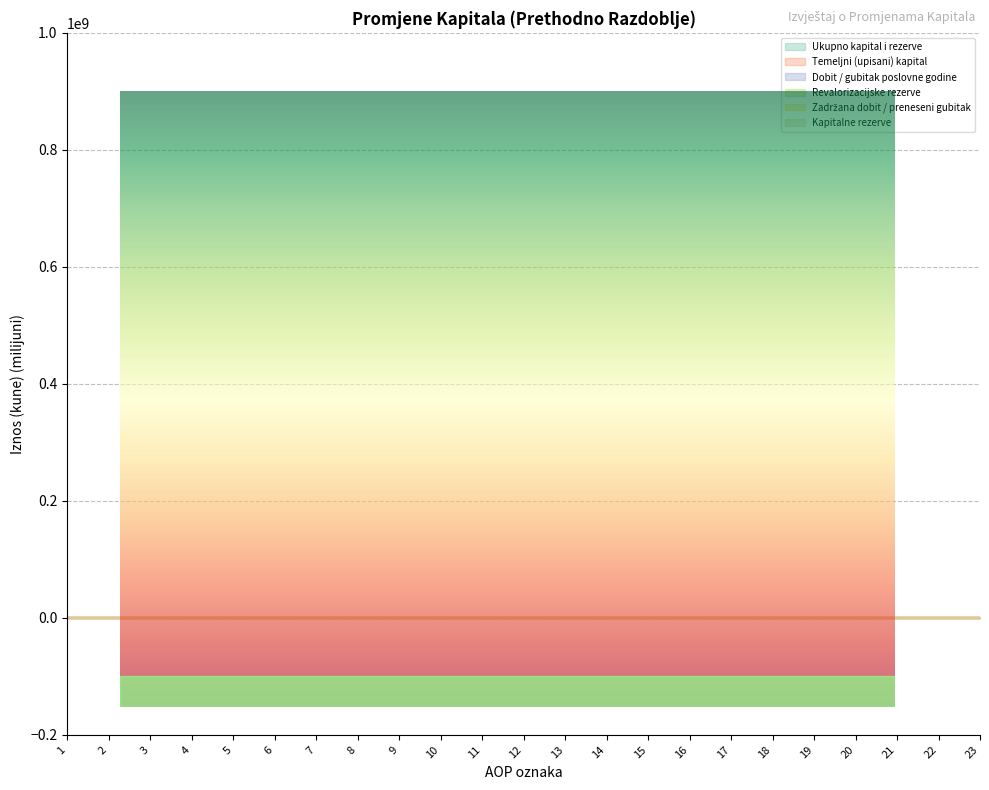

True or false: Kapitalne rezerve has a value of 9.0 at 4.

False